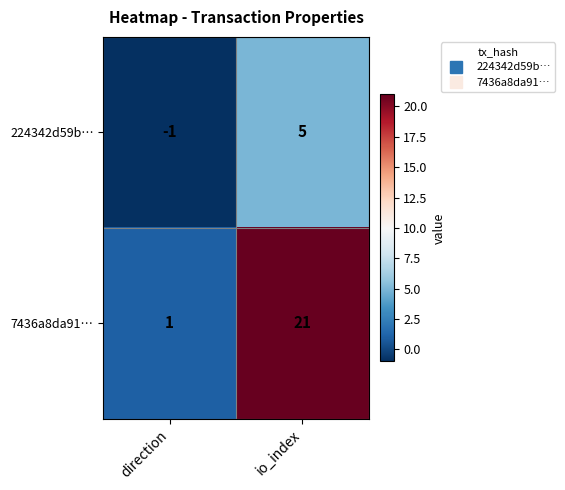

At which category does the chart reach its peak across all series?

io_index